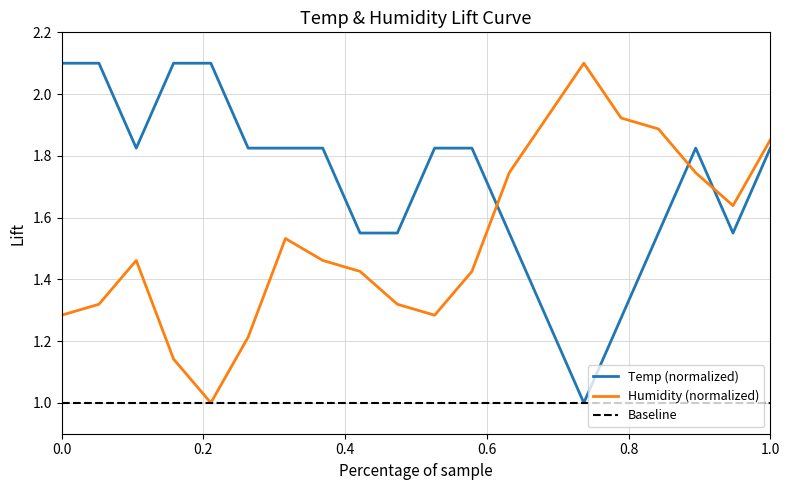

What is the minimum value for Humidity (normalized)?

1.0